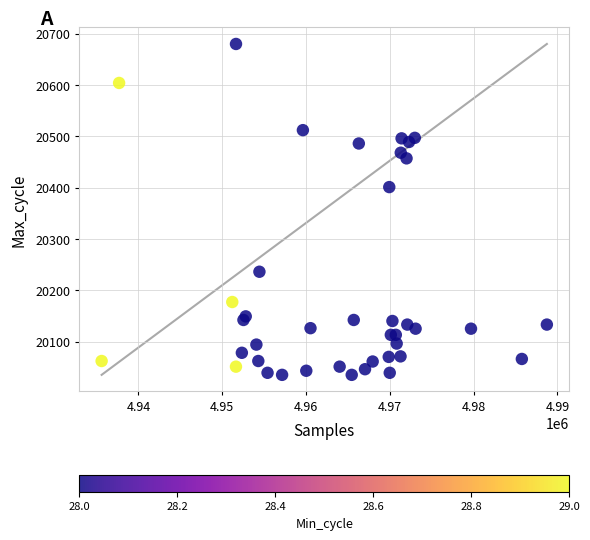

What Y value in the scatter plot is closest to 20357?

20401